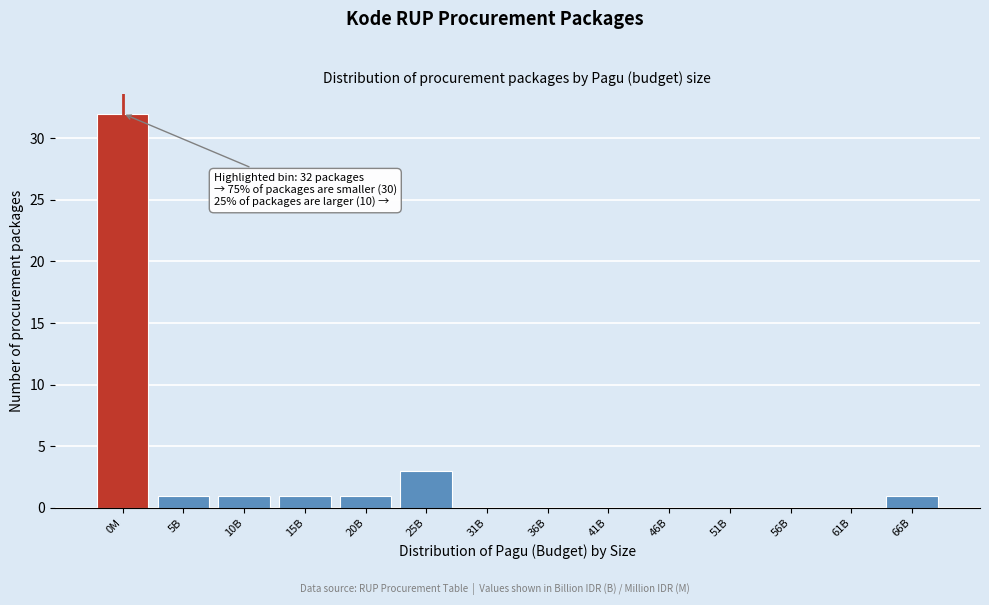

Reading left to right, extract all data points from this chart.

0M=32	5B=1	10B=1	15B=1	20B=1	25B=3	31B=0	36B=0	41B=0	46B=0	51B=0	56B=0	61B=0	66B=1